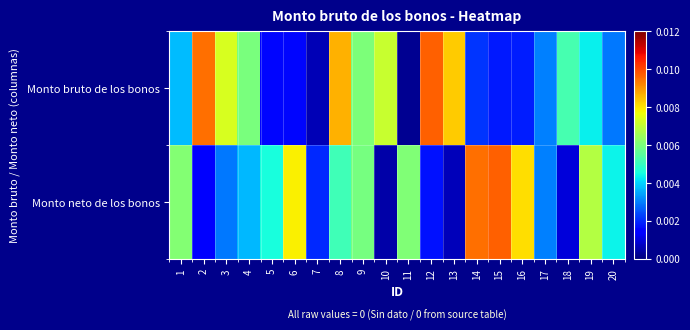

Between 8 and 19, which series saw the biggest shift?

Monto bruto de los bonos